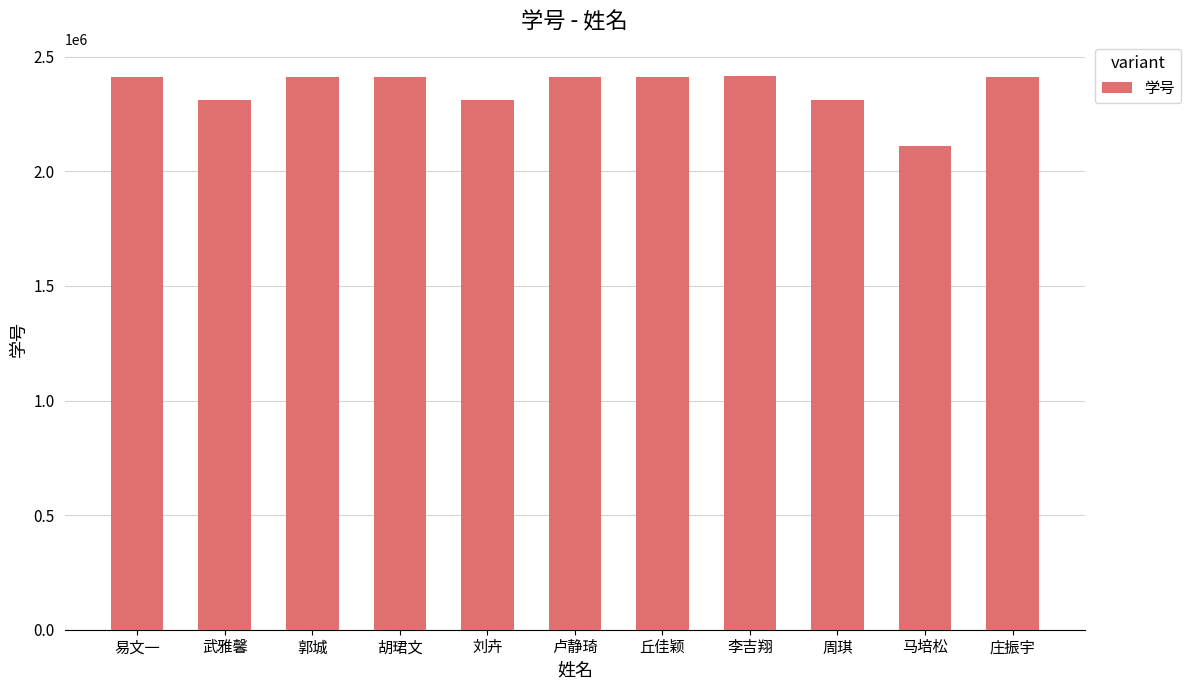

At which label is the value closest to 2262791?

周琪